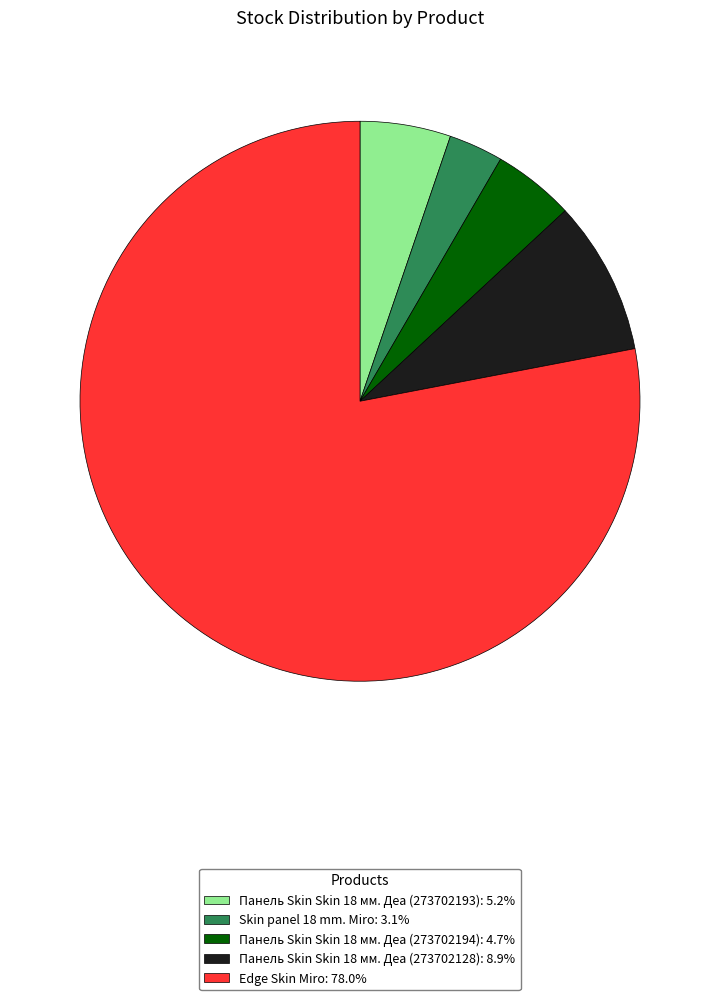

Which category accounts for the majority?

Edge Skin Miro